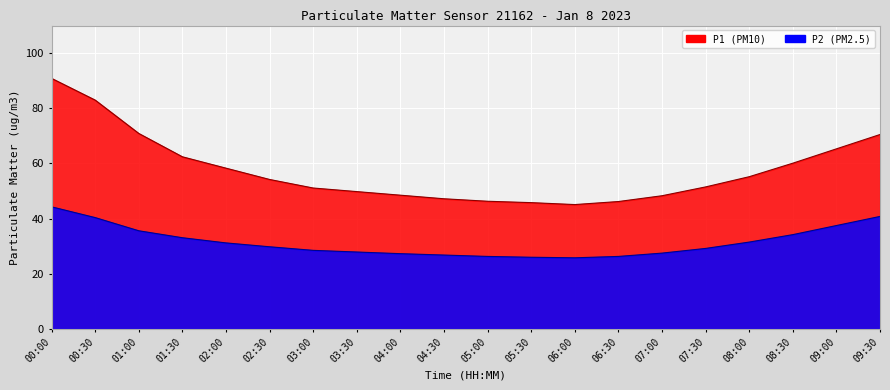

What position from the right is 04:30?

11